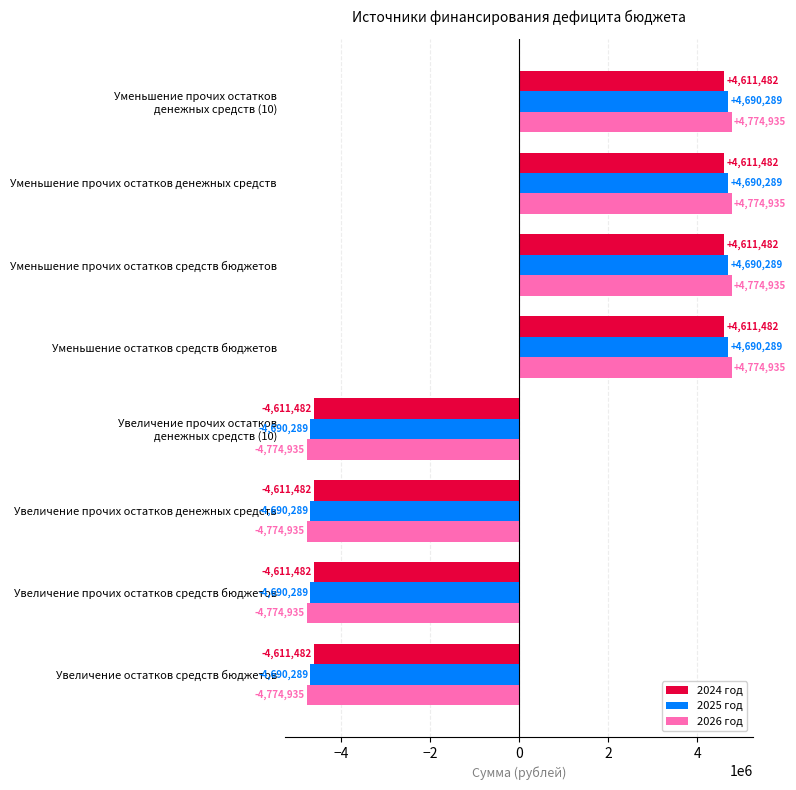

What is the lowest value of the 2024 год series?

-4611482